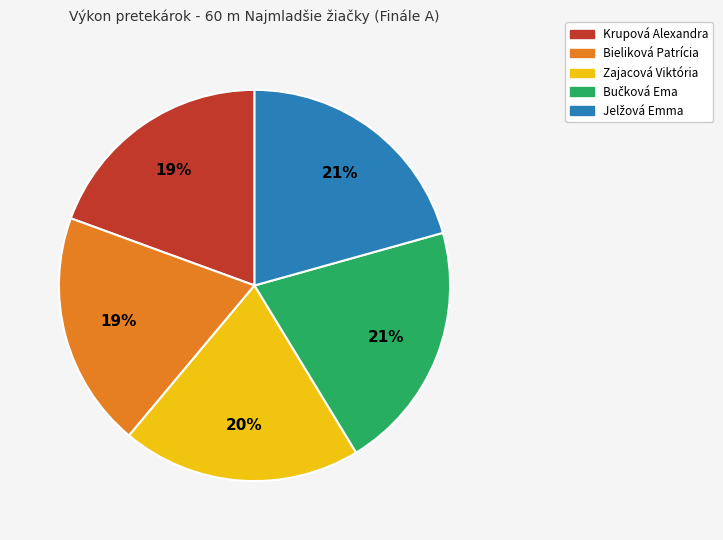

Does any single category account for the majority?

No